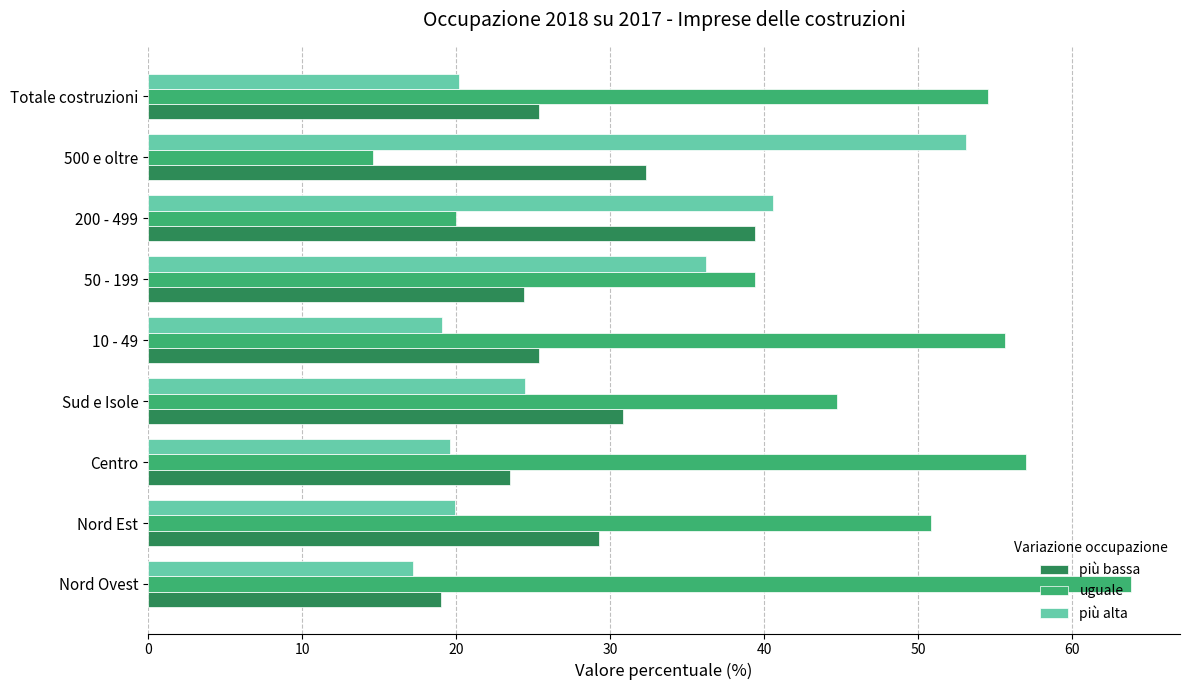

What is the total value across all series at 50 - 199?

100.0